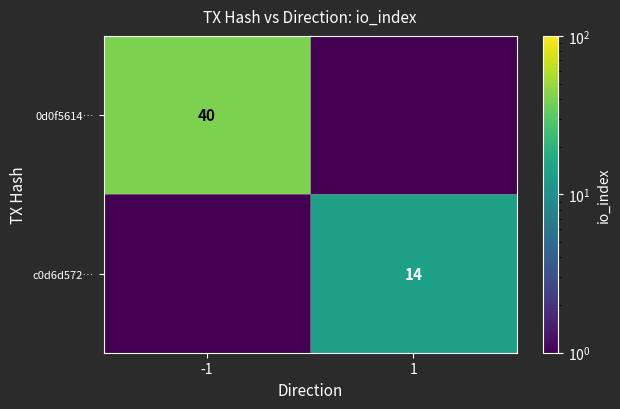

The 0d0f5614… series shows 22.7 at -1. True or false?

False